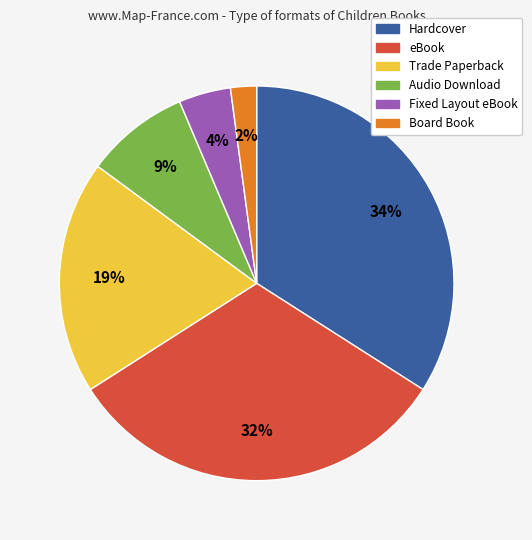

To the nearest percent, what is the average slice percentage?

17%